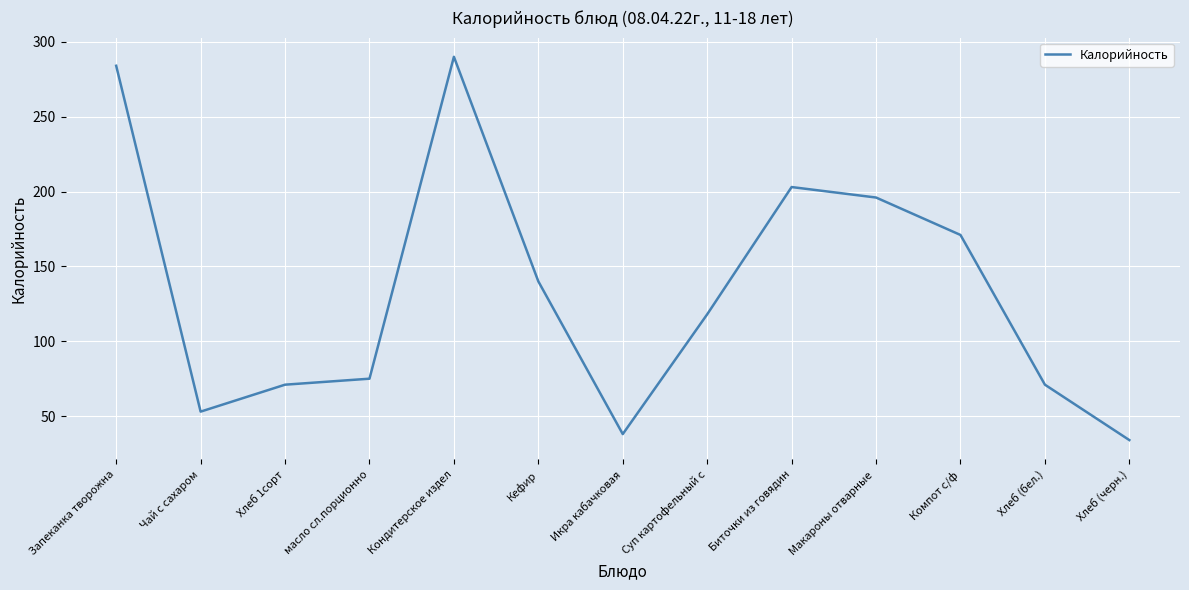

At which category does the chart reach its peak across all series?

Кондитерское издел